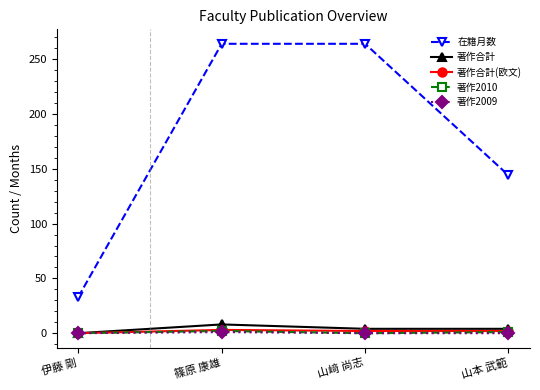

Which series has the largest total across all categories?

在籍月数